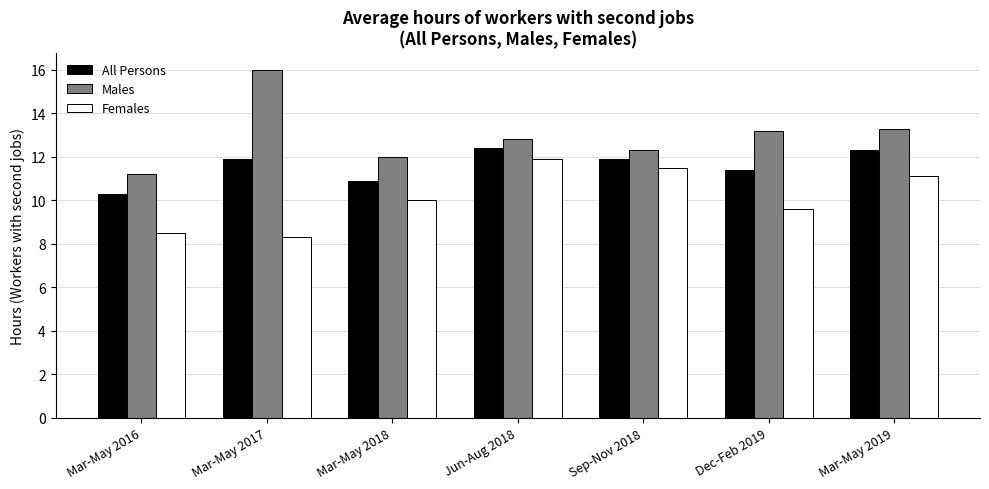

The Females series shows 11.5 at Sep-Nov 2018. True or false?

True